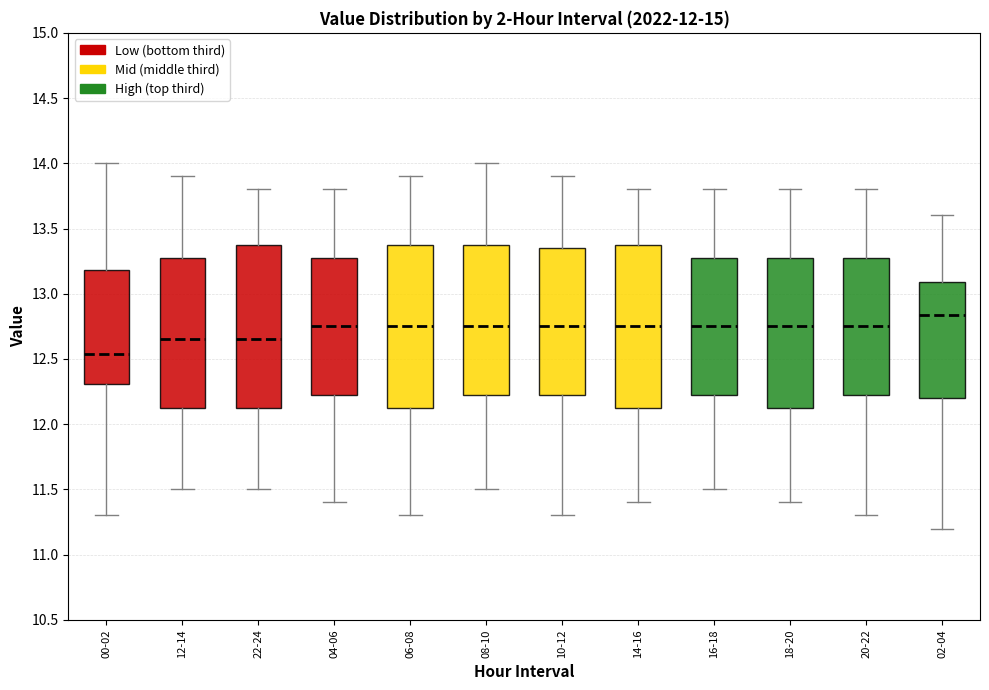

Reading left to right, transcribe this box plot: for each box, give where its median line is, the range the box spans, and where its two whiskers end, as read against the y-axis. The values are not printed on the chart, so give them approximately, as read against the axis.

00-02: median 12.55, box 12.30 to 13.20, whiskers 11.30 to 14.00
12-14: median 12.65, box 12.15 to 13.30, whiskers 11.50 to 13.90
22-24: median 12.65, box 12.15 to 13.40, whiskers 11.50 to 13.80
04-06: median 12.75, box 12.25 to 13.30, whiskers 11.40 to 13.80
06-08: median 12.75, box 12.15 to 13.40, whiskers 11.30 to 13.90
08-10: median 12.75, box 12.25 to 13.40, whiskers 11.50 to 14.00
10-12: median 12.75, box 12.25 to 13.35, whiskers 11.30 to 13.90
14-16: median 12.75, box 12.15 to 13.40, whiskers 11.40 to 13.80
16-18: median 12.75, box 12.25 to 13.30, whiskers 11.50 to 13.80
18-20: median 12.75, box 12.15 to 13.30, whiskers 11.40 to 13.80
20-22: median 12.75, box 12.25 to 13.30, whiskers 11.30 to 13.80
02-04: median 12.85, box 12.20 to 13.10, whiskers 11.20 to 13.60